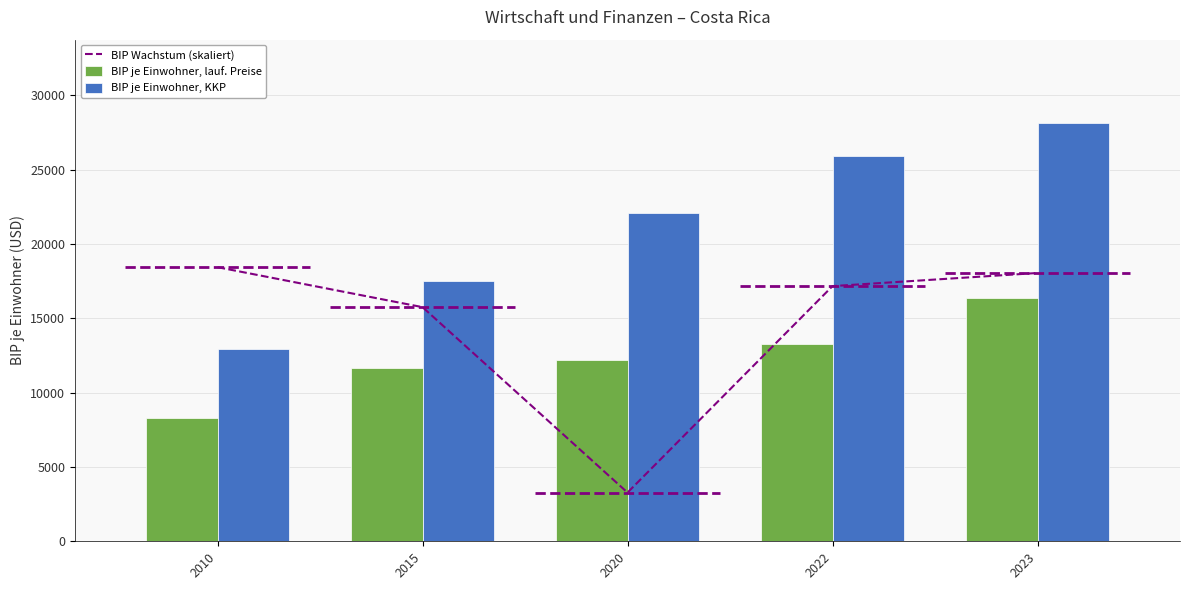

Which has a higher value, 2023 or 2015?

2023